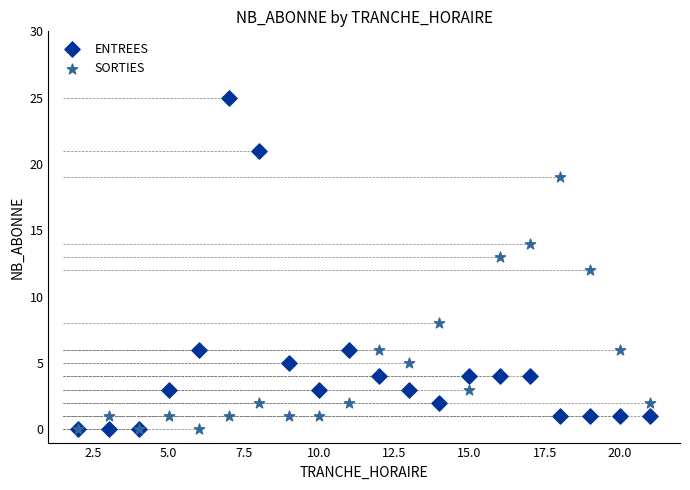

Which series has the widest spread of Y values?

ENTREES